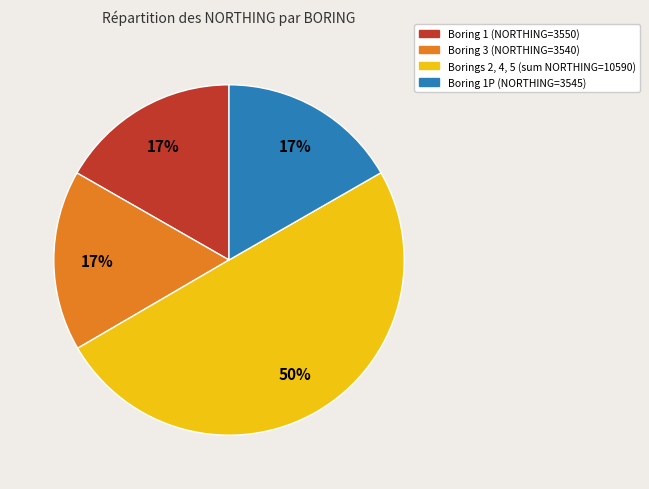

Which category has the biggest portion of the pie?

Borings 2, 4, 5 (sum NORTHING=10590)